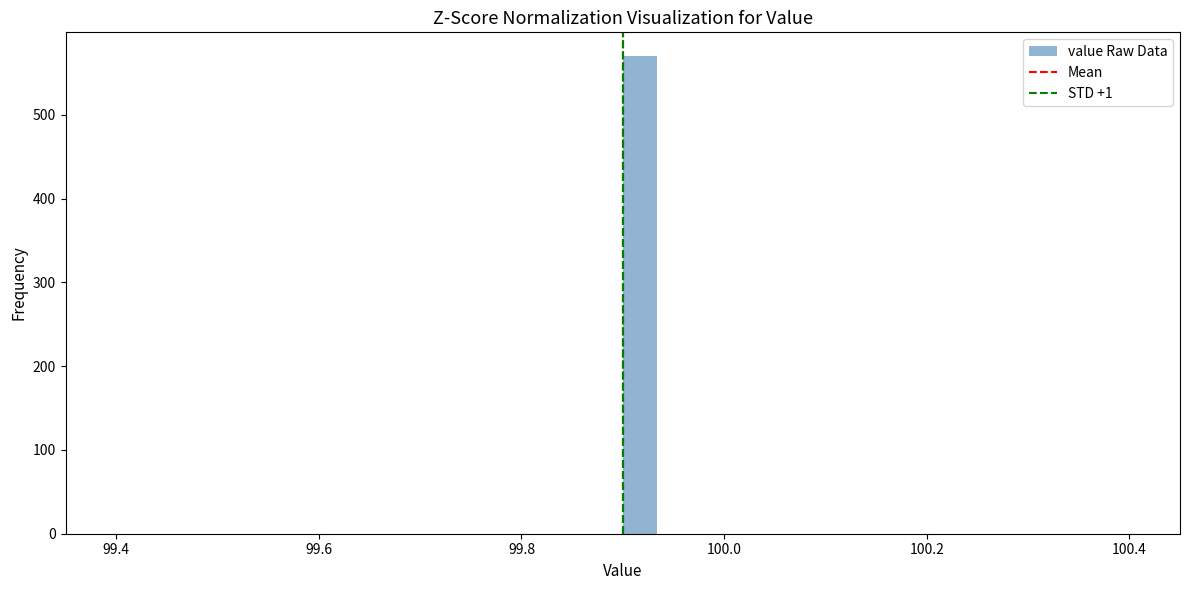

Read against the x-axis, roughly where is the centre of the tallest bar?

99.92